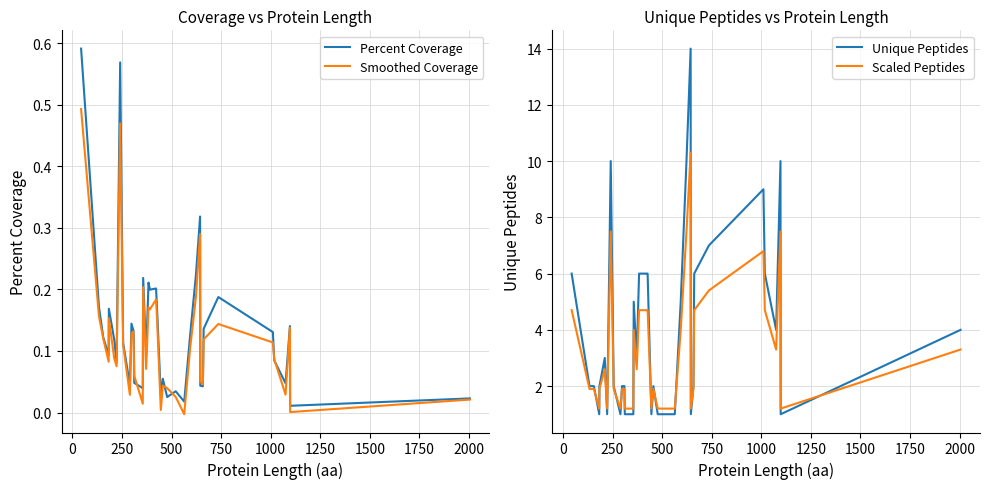

How many positive values does the Smoothed Coverage series have?

38